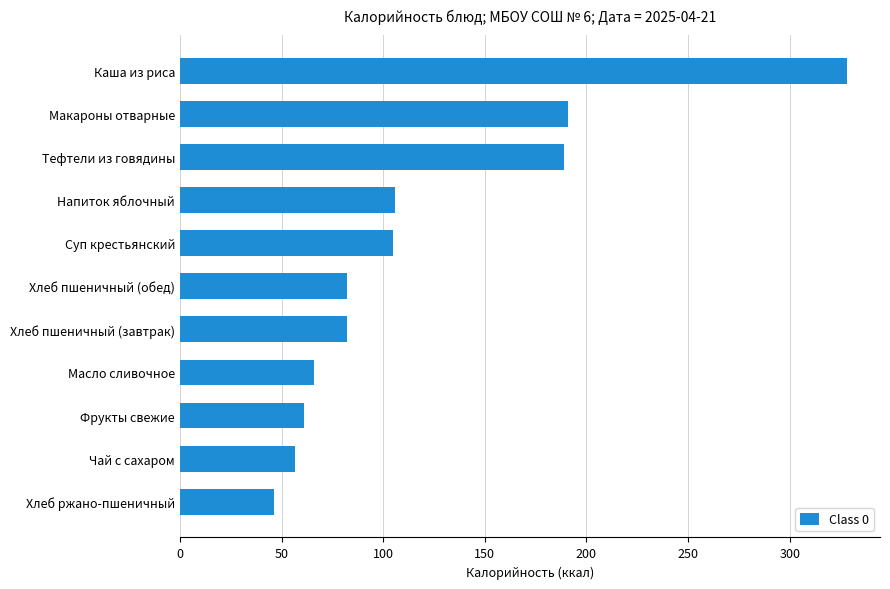

What is the minimum value shown in the chart?

46.4